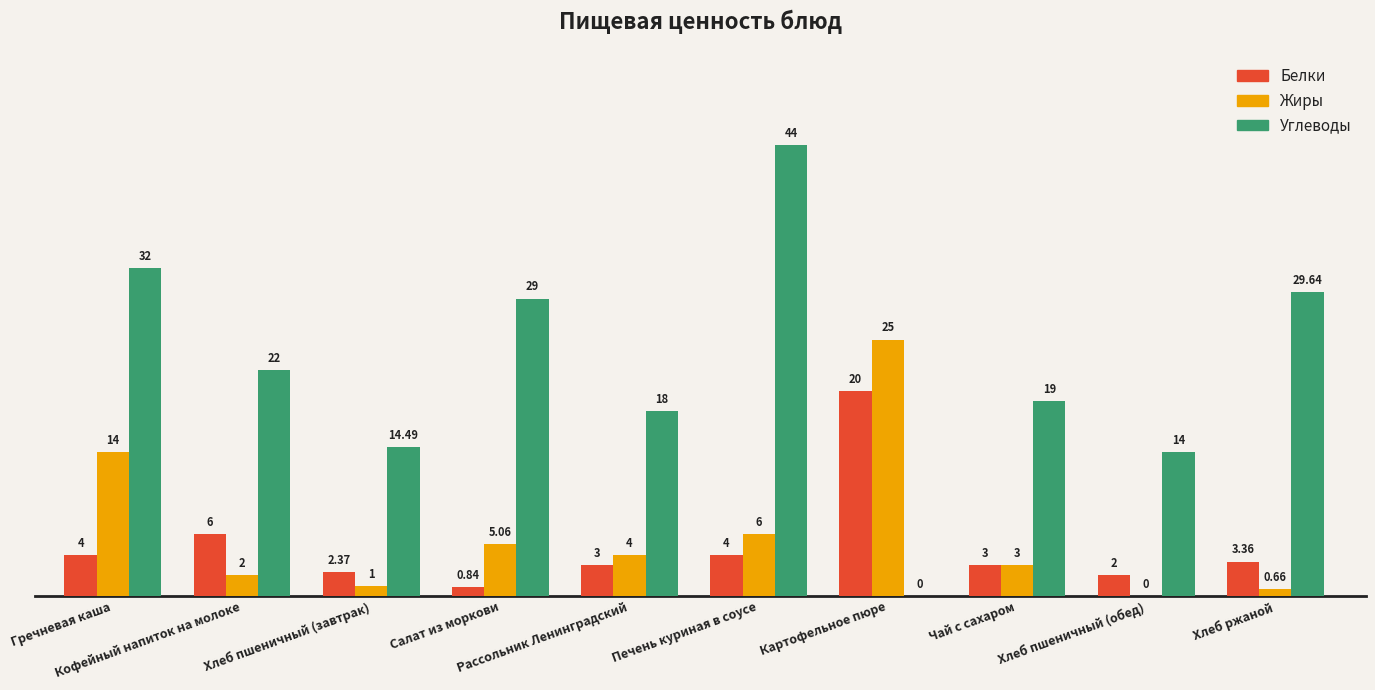

Where does the Углеводы series first go above 22?

Гречневая каша